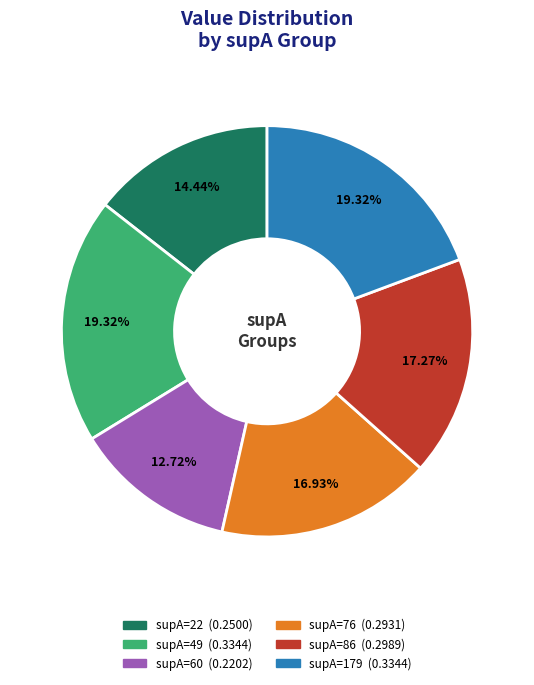

To the nearest percent, what is the difference between the supA=86 and supA=49 slice percentages?

2%